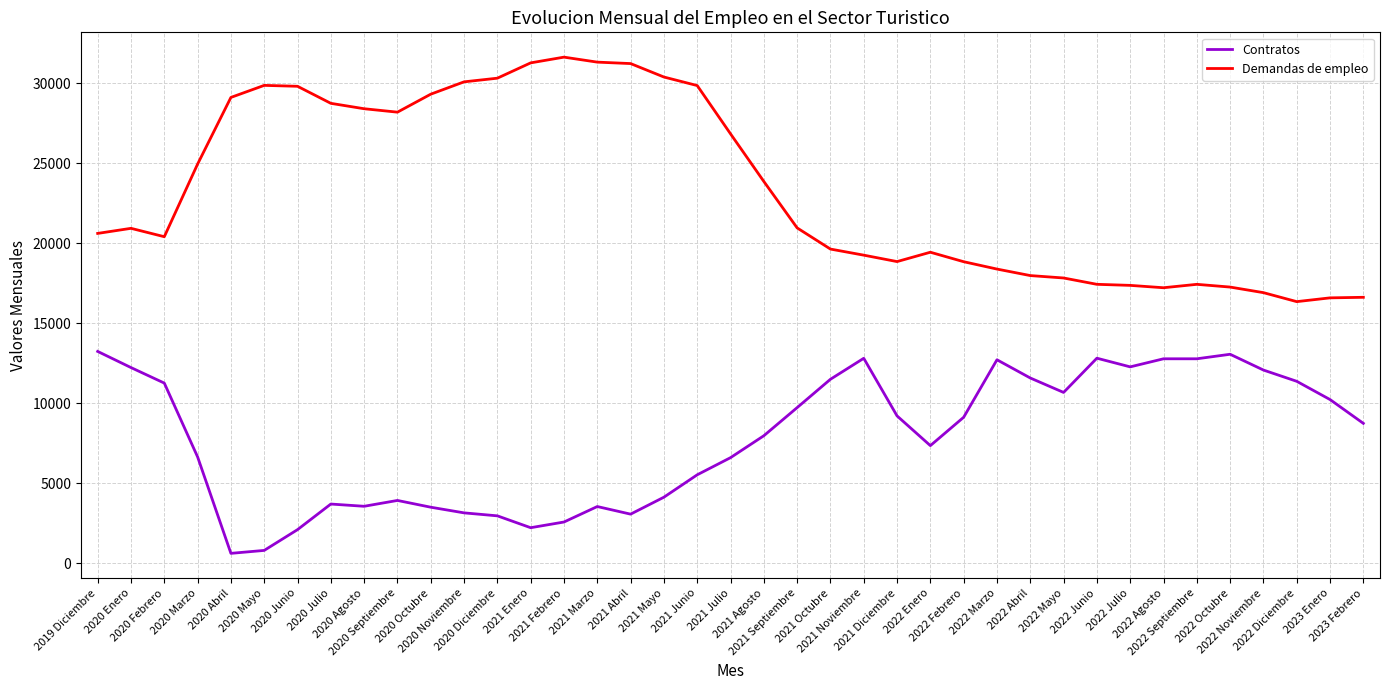

Is the value of Contratos at 2020 Mayo greater than the value of Demandas de empleo at 2022 Abril?

No